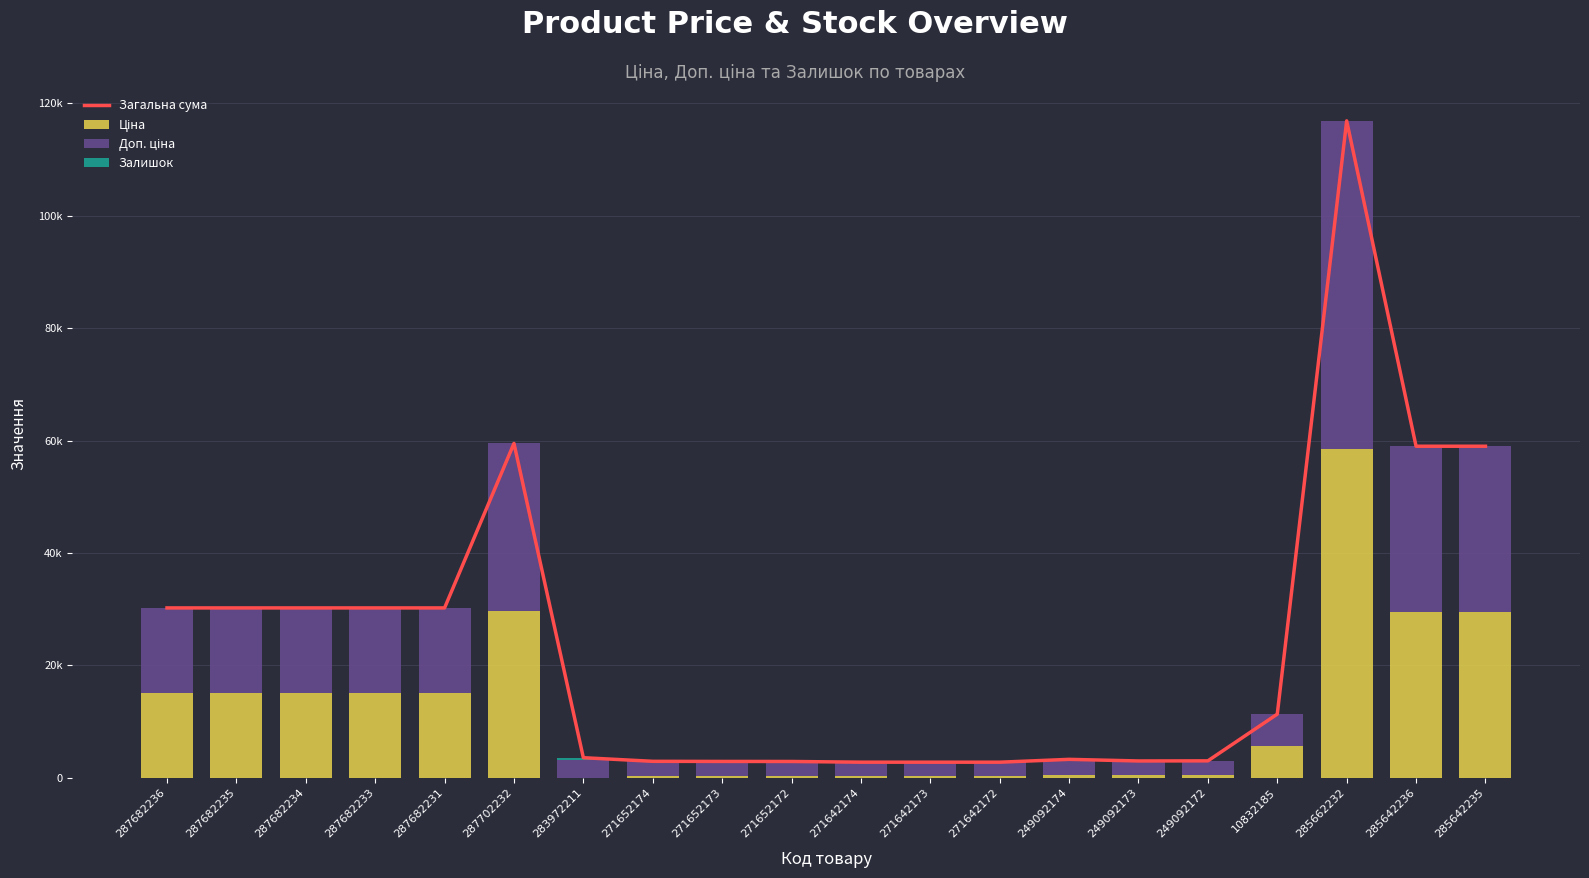

Between 249092173 and 271652173, which is larger?

249092173